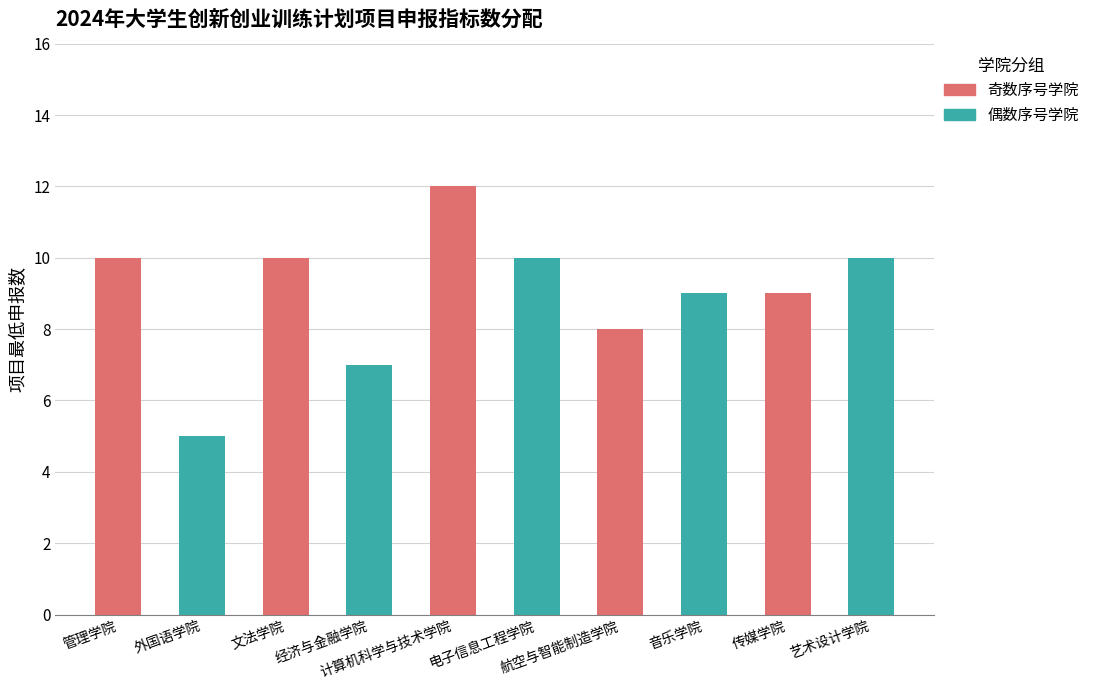

Reading right to left, extract all data points from this chart.

10	9	9	8	10	12	7	10	5	10